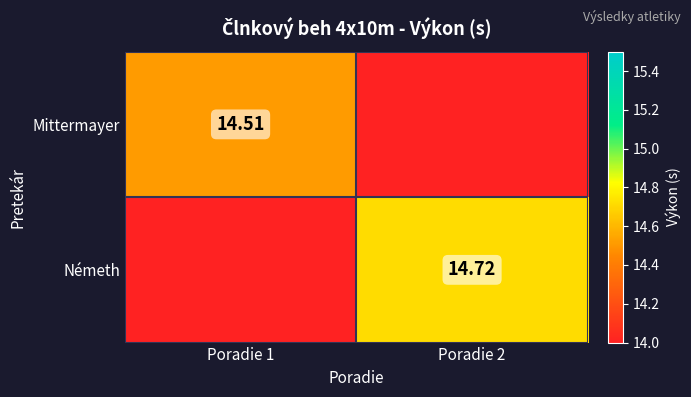

What is the maximum value shown in the chart?

14.7